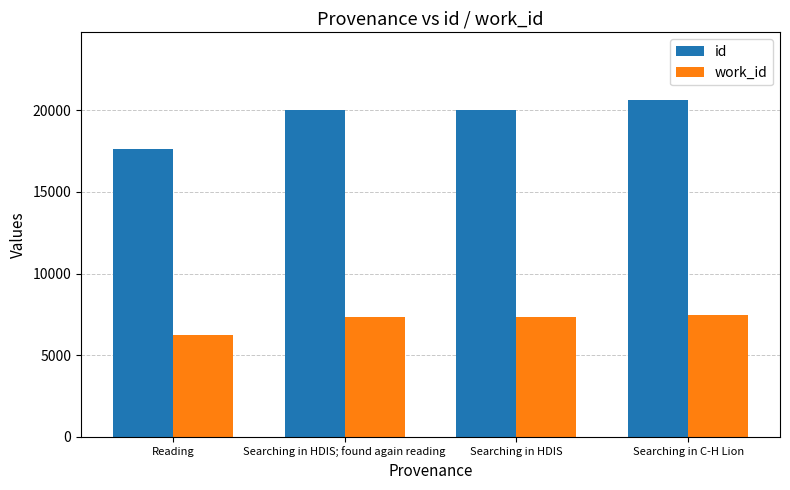

At which category is the sum across all series the highest?

Searching in C-H Lion